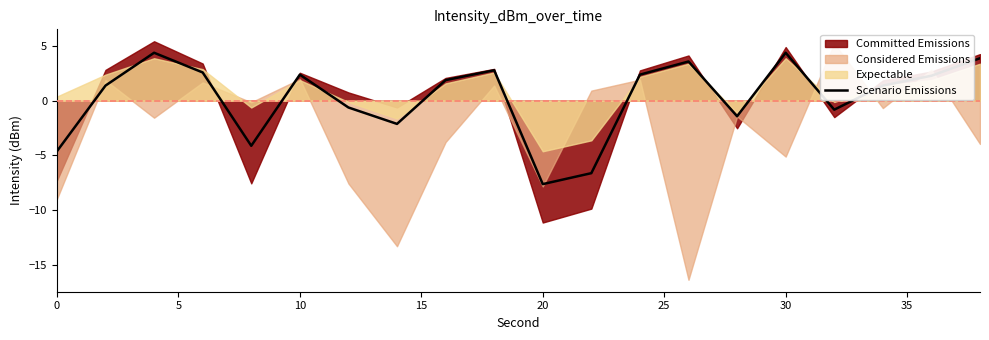

How many lines are shown in the chart?

1